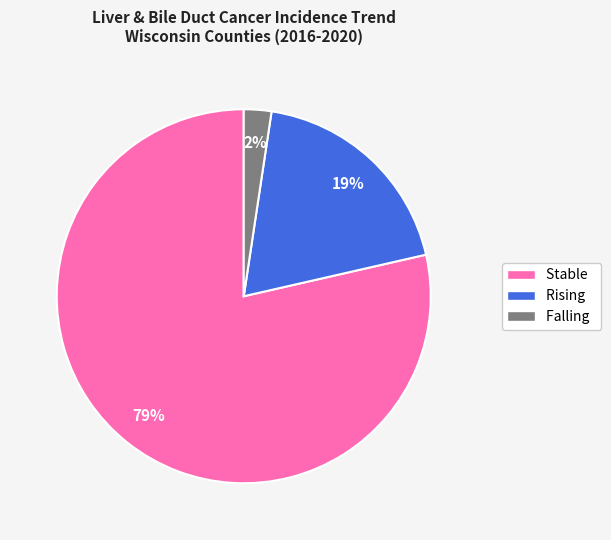

Do Rising and Falling together represent more than half of the pie?

No